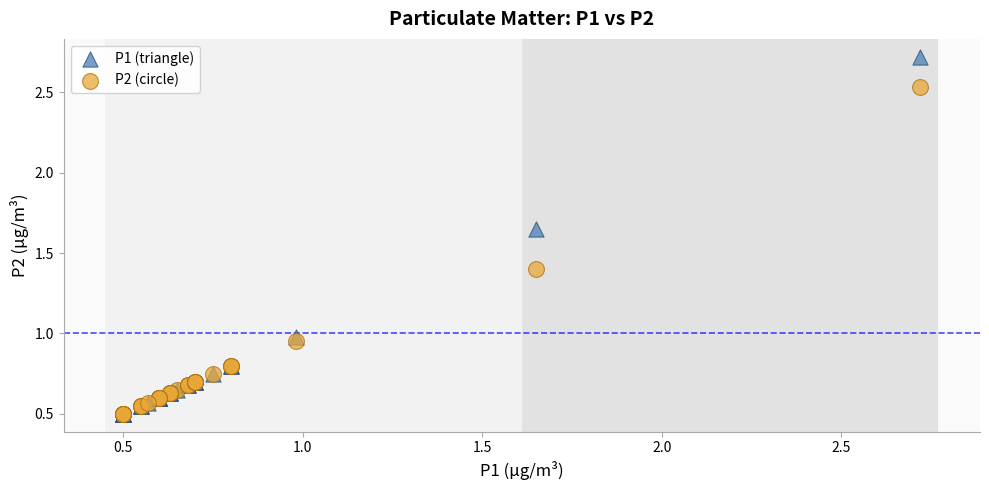

What are all the series names shown in the legend?

P1 (triangle), P2 (circle)